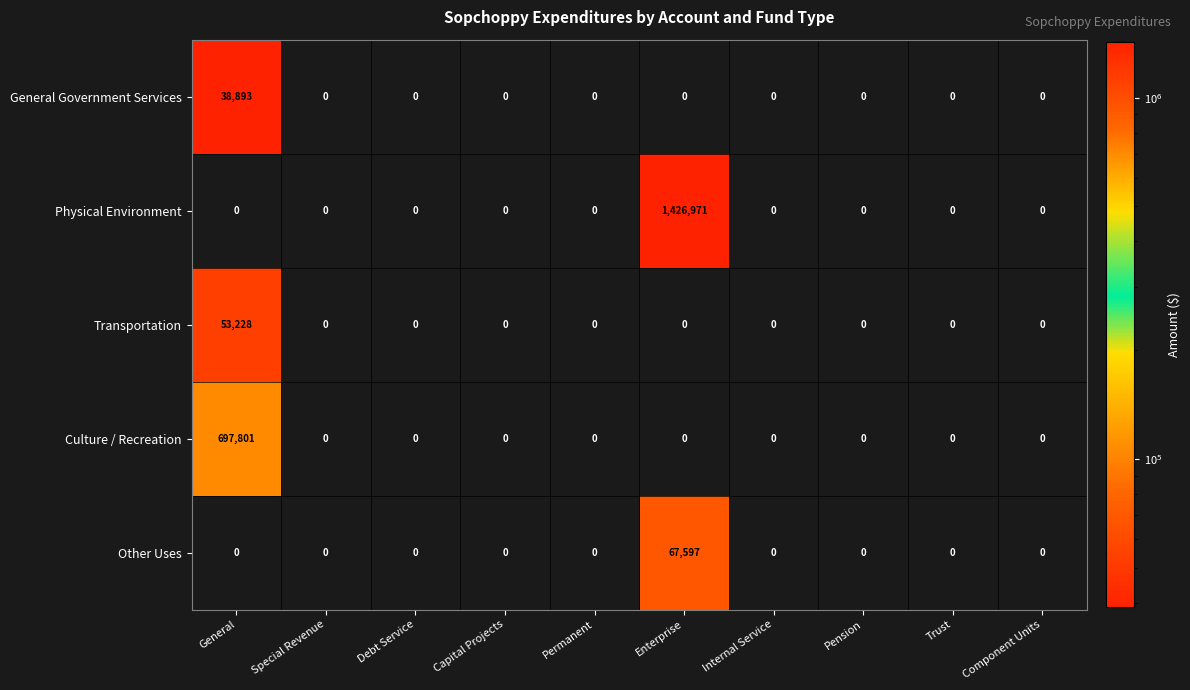

Rank the series by their maximum value, from lowest to highest.

General Government Services, Transportation, Other Uses, Culture / Recreation, Physical Environment